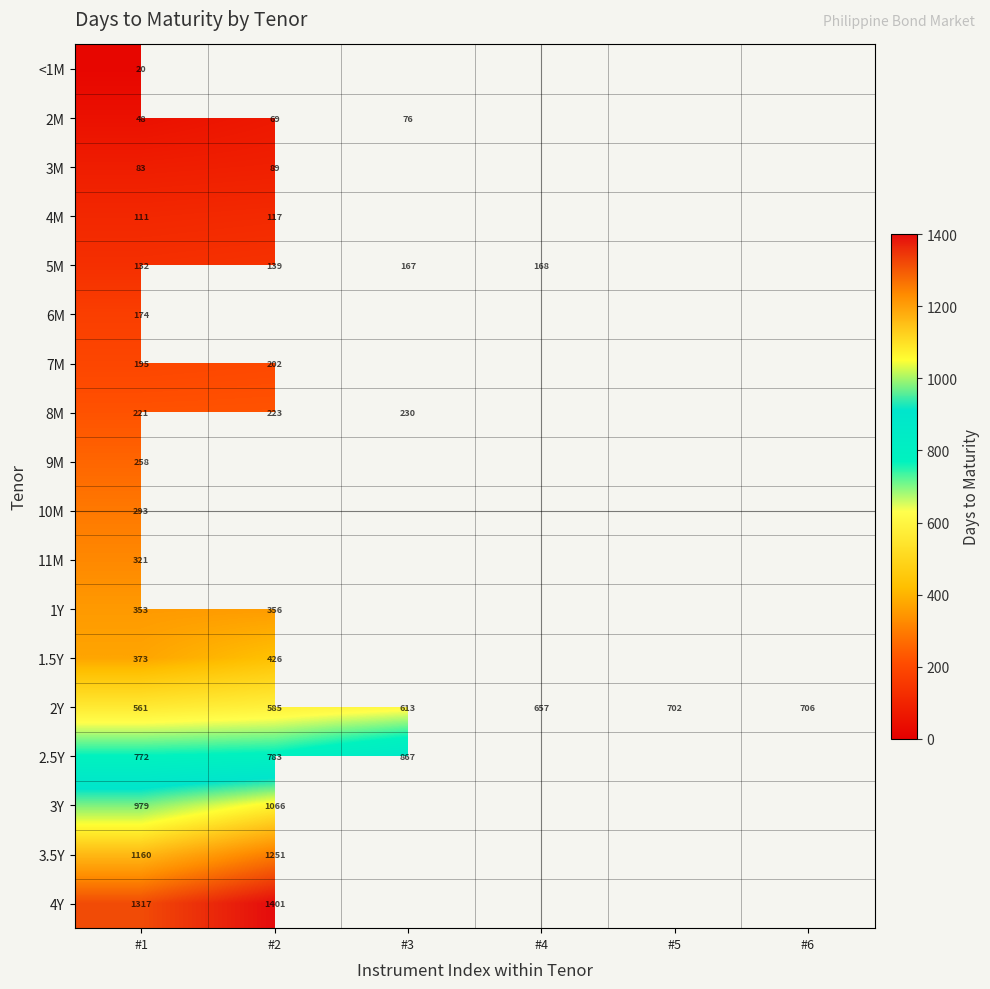

What is the sum of the 2Y values at #5 and #1?

1263